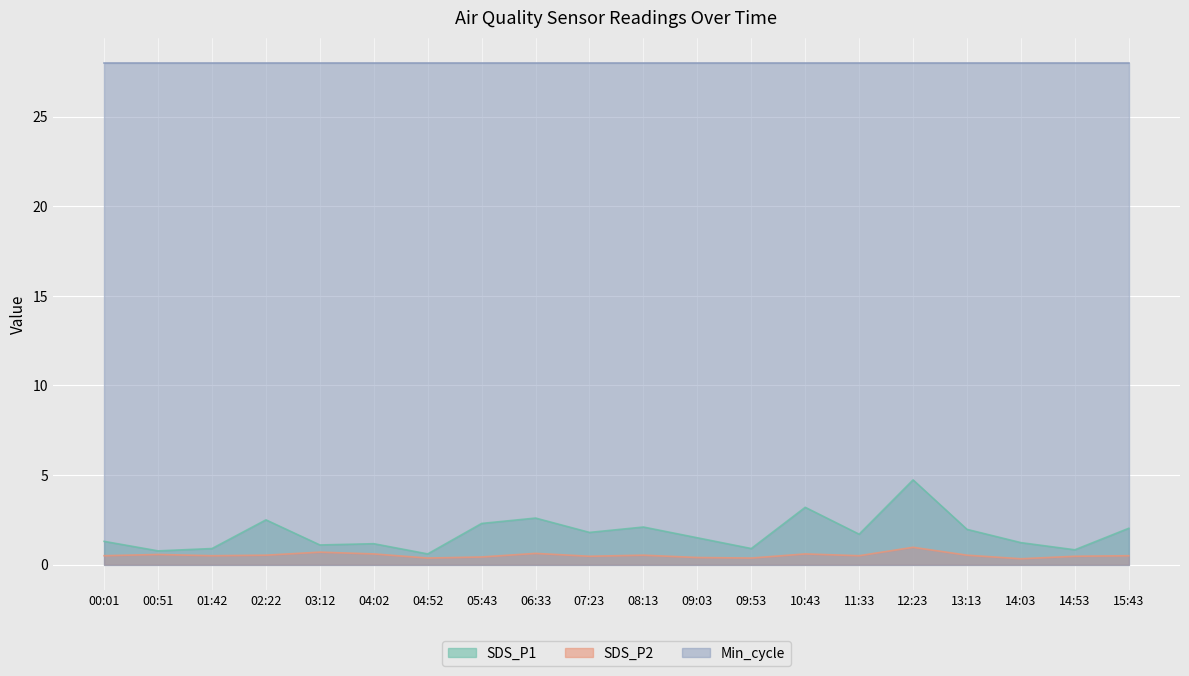

What is the value of the SDS_P1 point at the 7th from the left?

0.6